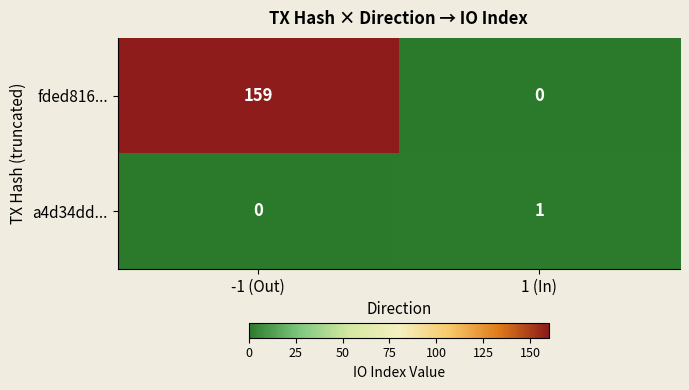

What is the sum of all fded816... values?

159